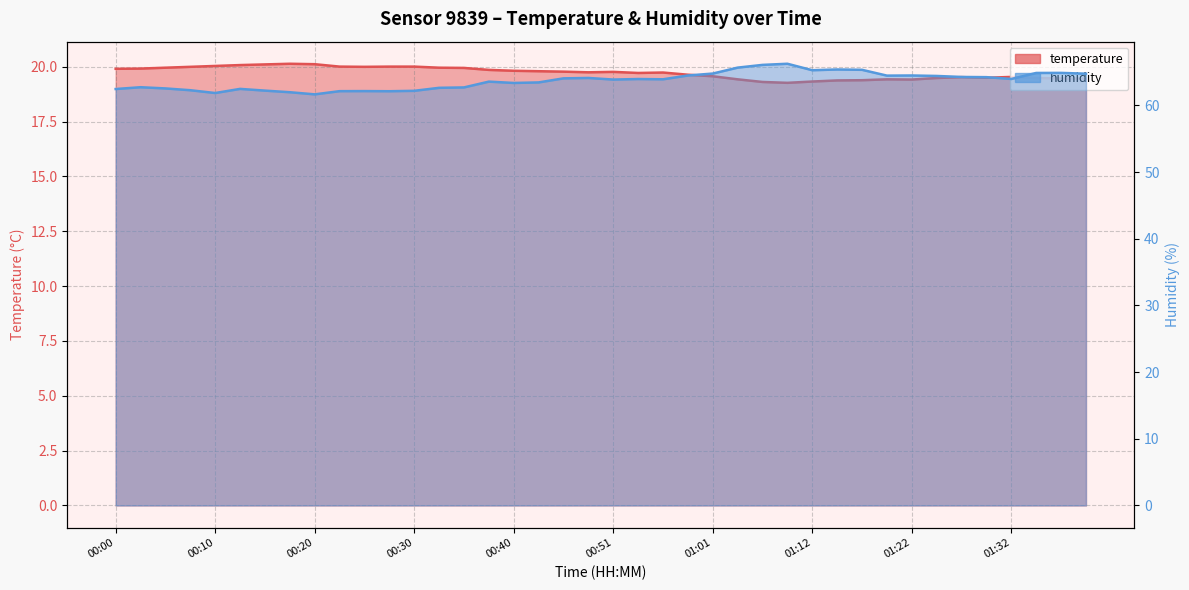

At which category does temperature reach its first local valley?

00:25